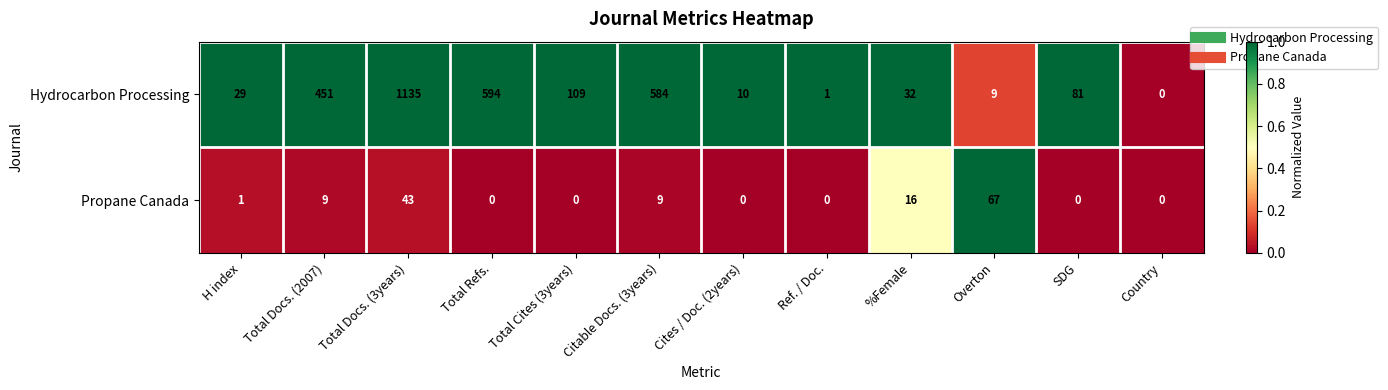

What is the total value across all series at Citable Docs. (3years)?

593